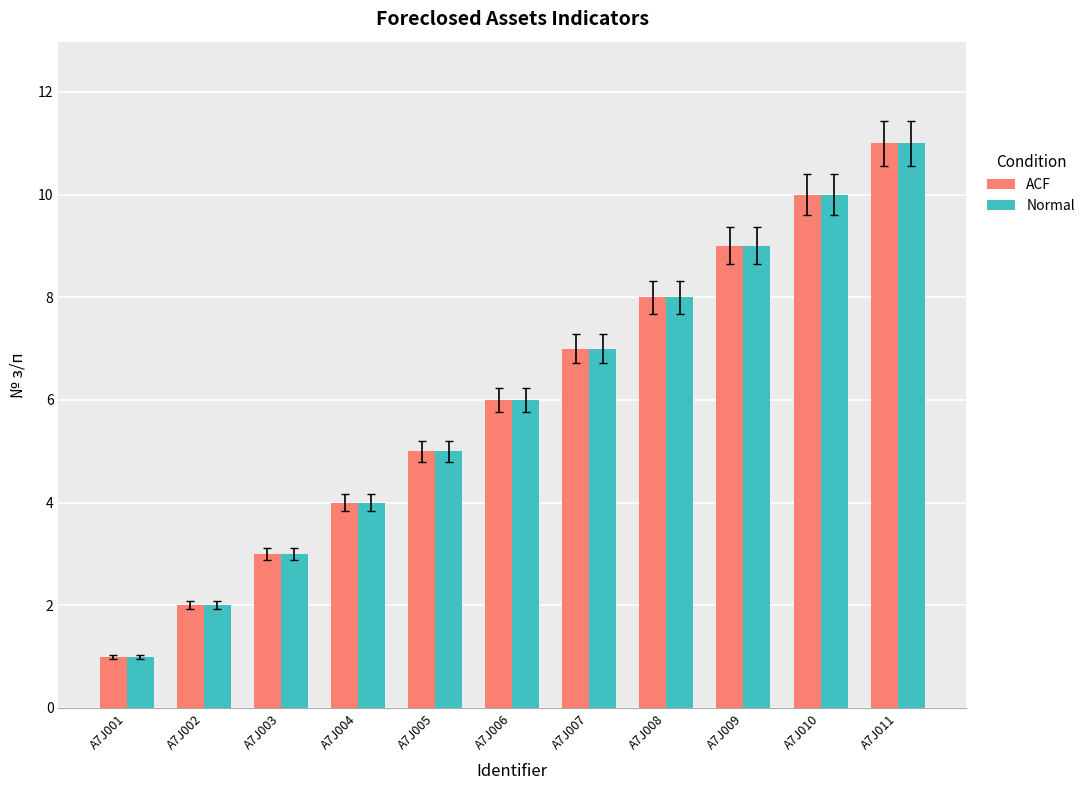

Read the ACF value at A7J011, to the nearest 10.

10